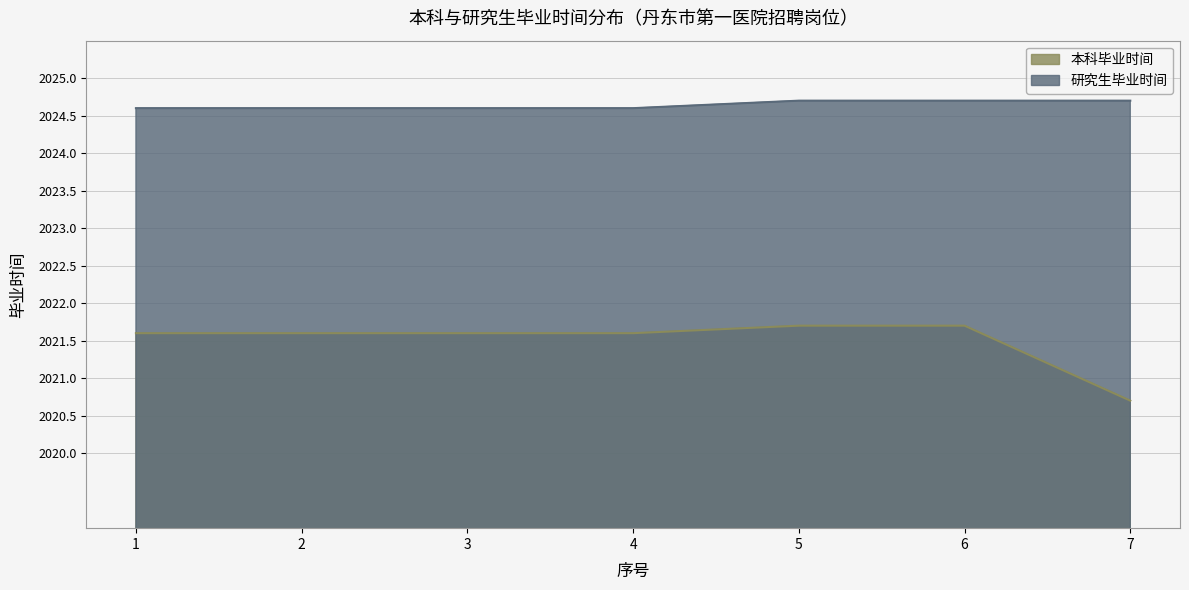

The 研究生毕业时间 series shows 1267.8 at 2. True or false?

False